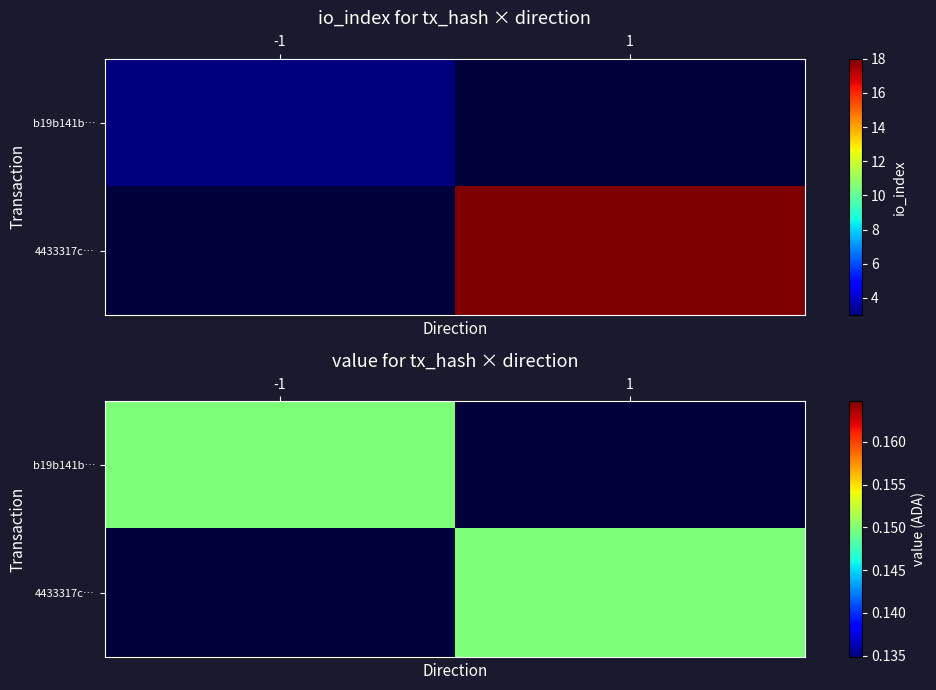

Reading left to right, extract all data points from this chart.

b19b141b8e965885290b53e5a3f126f06389600: 0=-1	1=3
4433317c0a8b0e3ea8cf5c50295580c29dcbd1a: 0=1	1=18